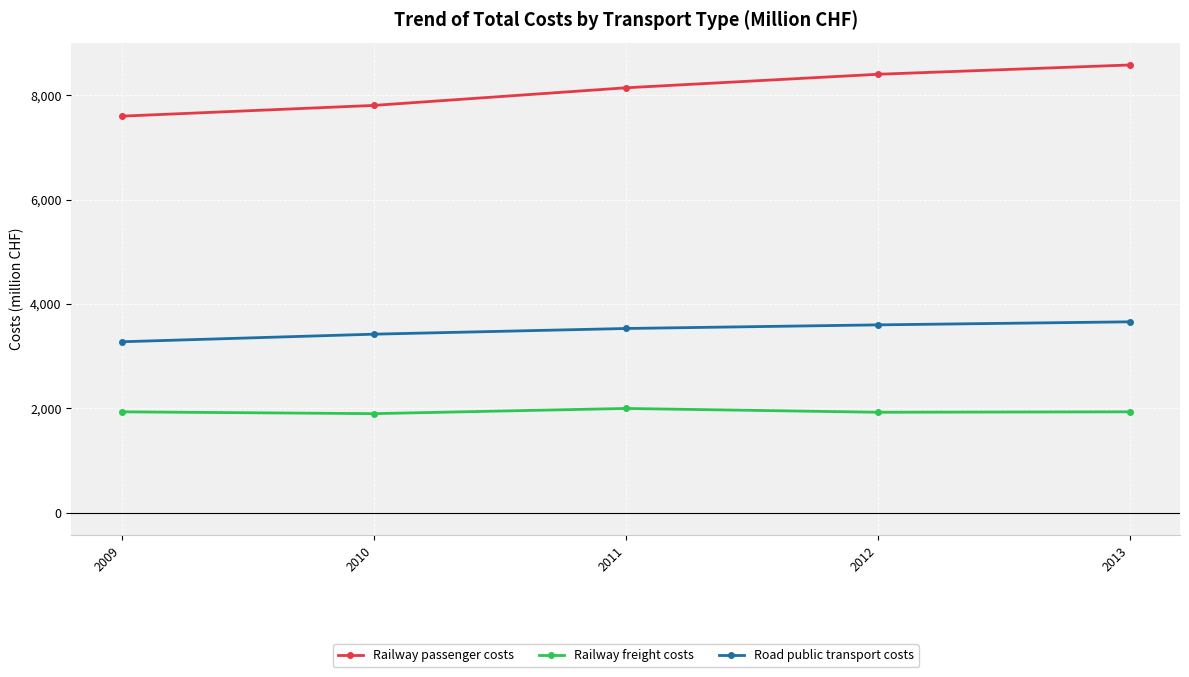

True or false: Railway freight costs has a value of 1936.0 at 2013.

True